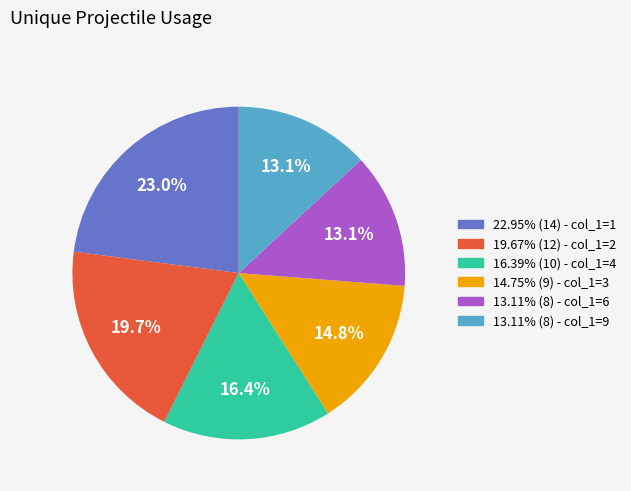

Approximately how many times larger is the value at 16.39% (10) - col_1=4 compared to 19.67% (12) - col_1=2?

0.8